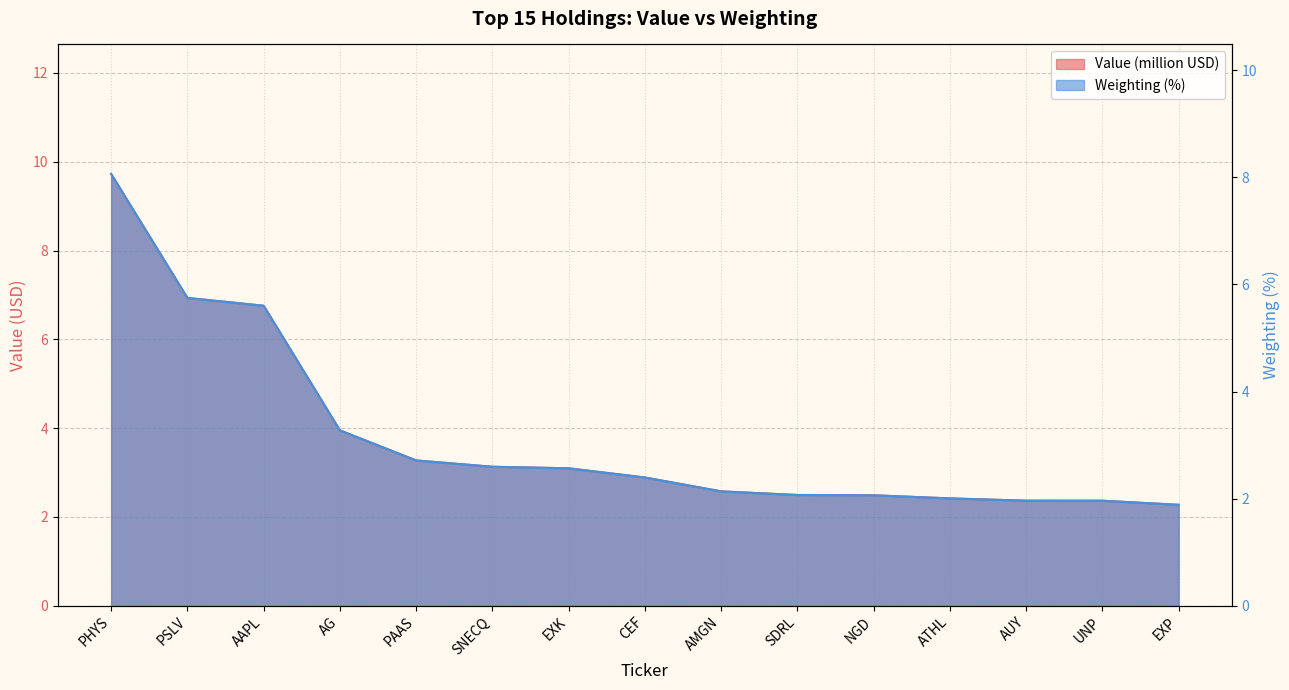

How many series are shown in this chart?

2